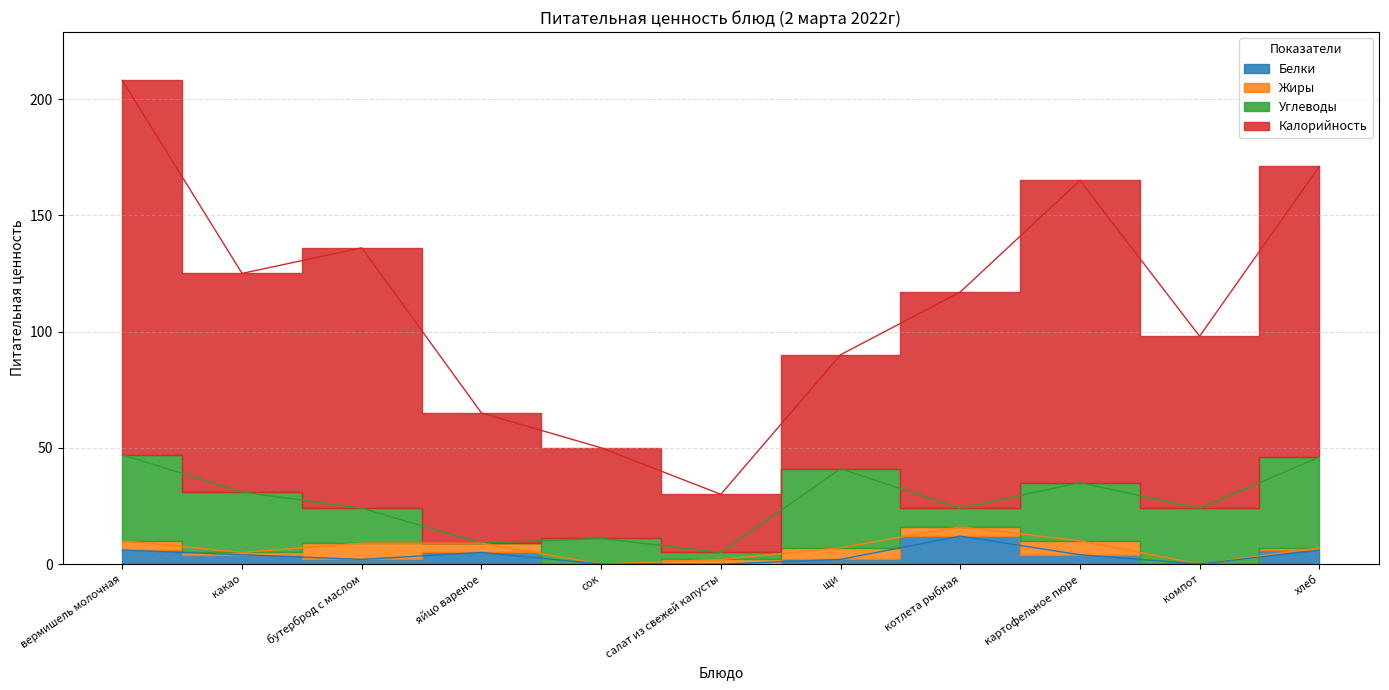

What is the difference between the maximum and second lowest values in the Белки series?

12